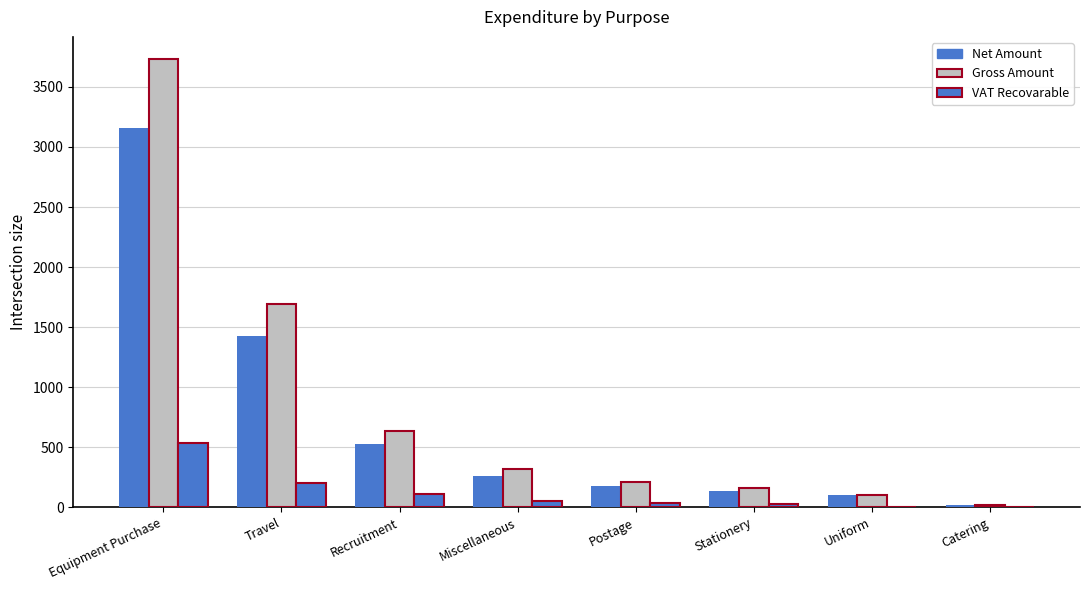

At which category does the chart reach its minimum across all series?

Uniform